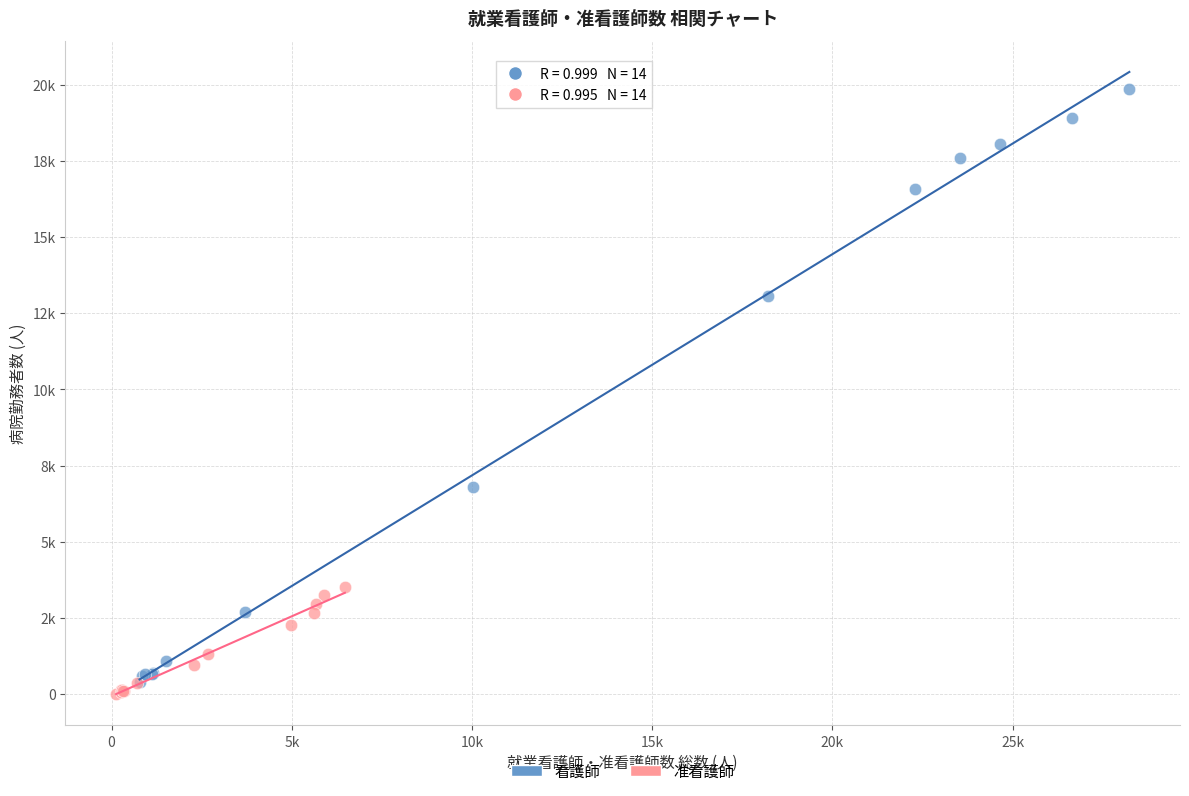

What are all the series names shown in the legend?

看護師, 准看護師